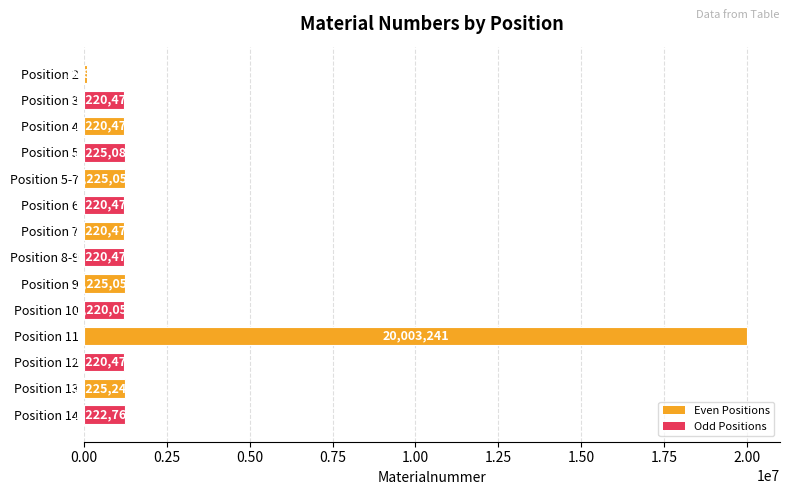

What is the label of the 13th bar from the top?

Position 13